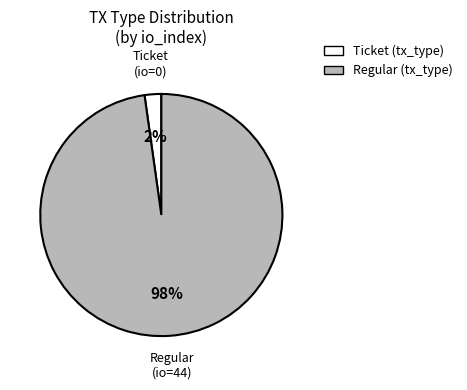

Does any single category account for the majority?

Yes